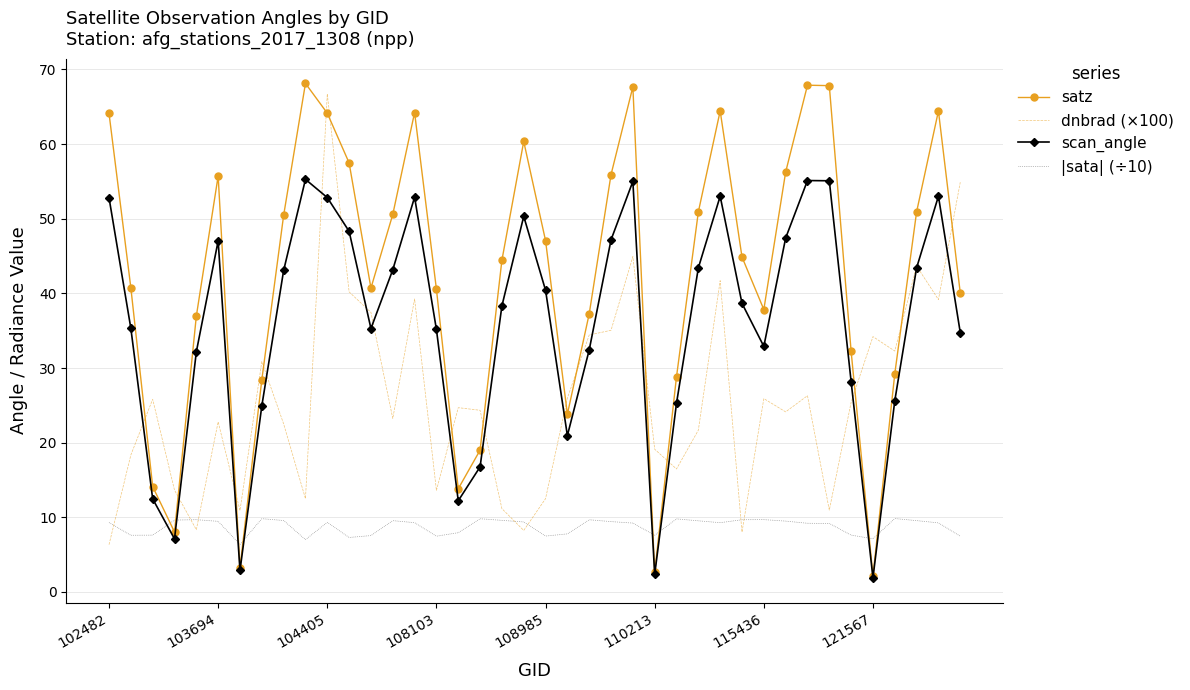

Which series has the largest total across all categories?

satz